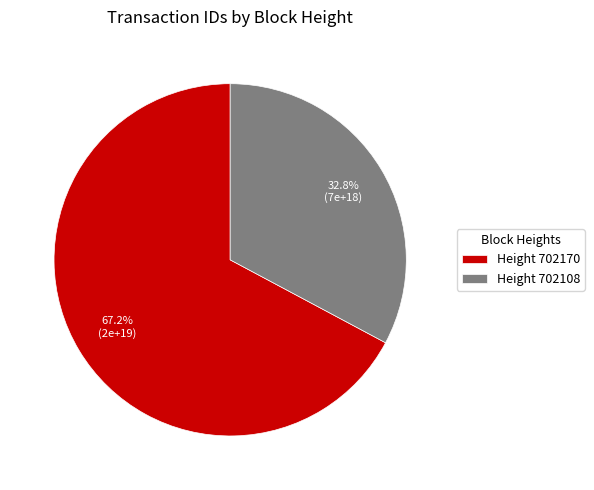

What is the ratio of the value at Height 702170 to the value at Height 702108?

2.0